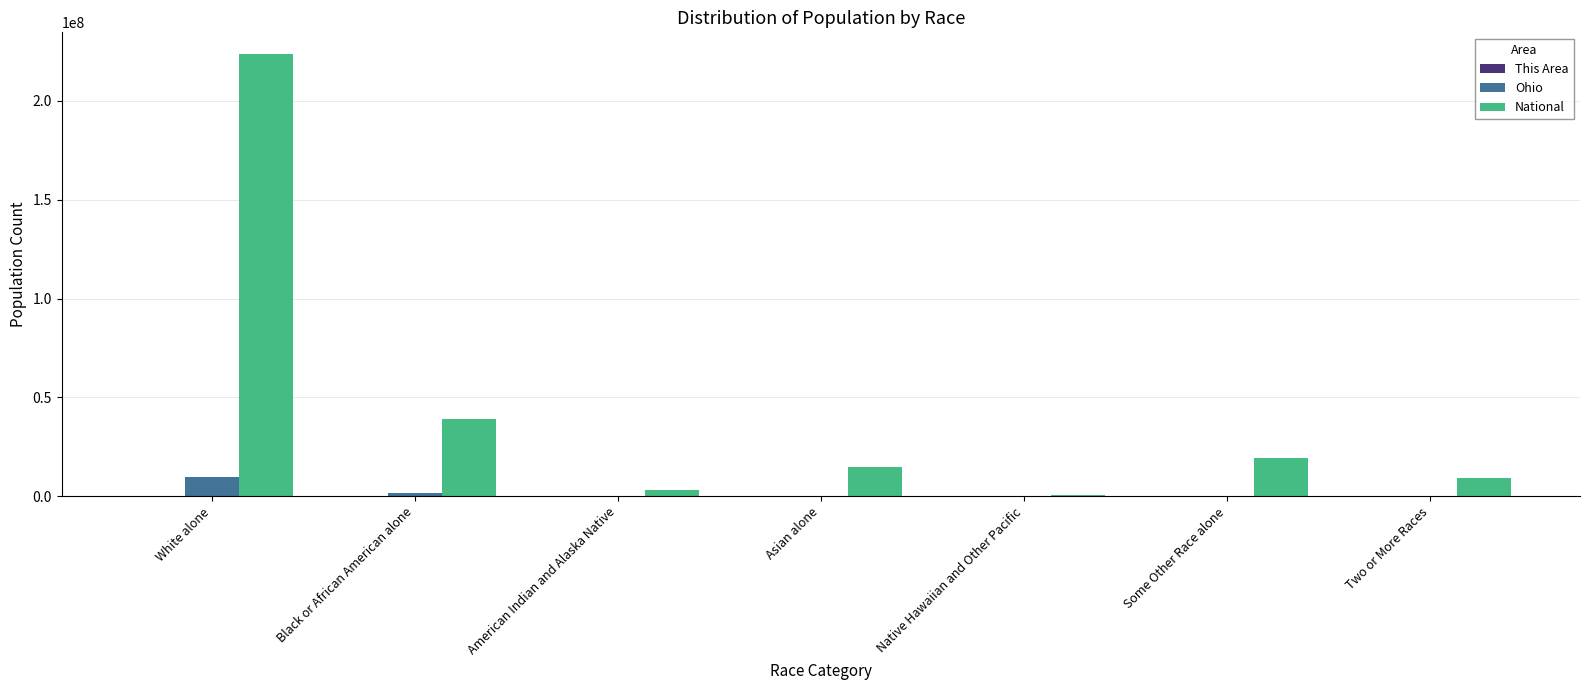

Which category has the highest value across all series?

White alone